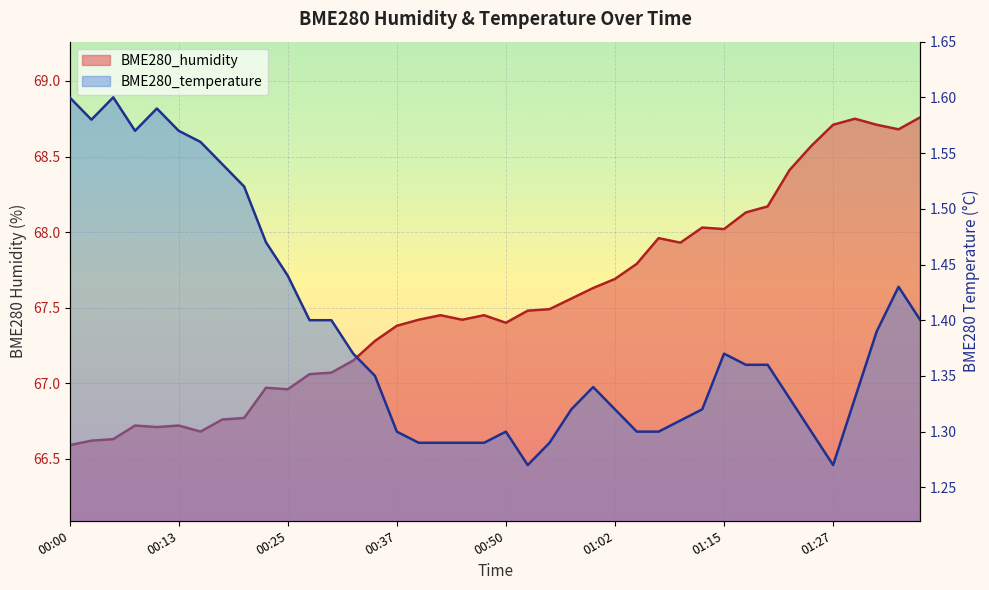

Rank the categories by BME280_humidity value from lowest to highest.

00:00, 00:03, 00:05, 00:15, 00:10, 00:08, 00:13, 00:18, 00:20, 00:25, 00:23, 00:28, 00:30, 00:33, 00:35, 00:37, 00:50, 00:40, 00:45, 00:42, 00:47, 00:52, 00:55, 00:57, 01:00, 01:02, 01:05, 01:10, 01:07, 01:15, 01:12, 01:17, 01:20, 01:22, 01:25, 01:35, 01:27, 01:32, 01:30, 01:37